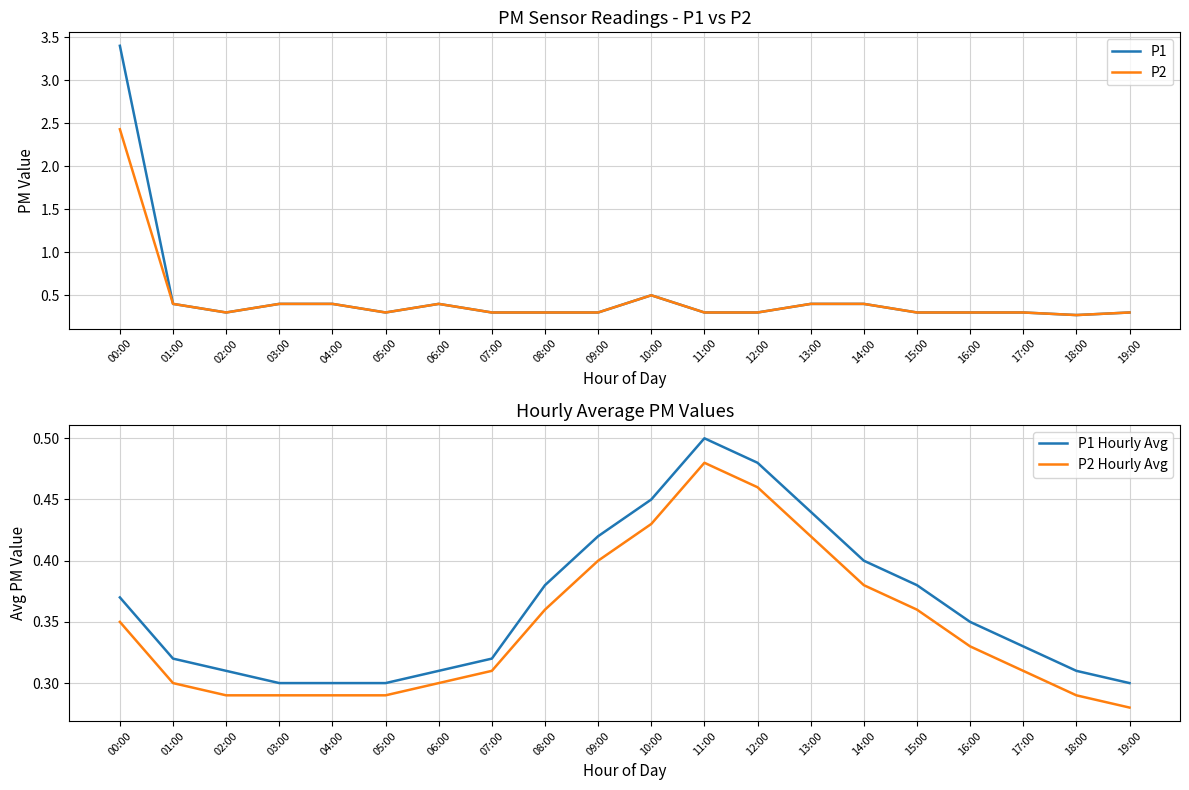

What is the sum of the P2 Hourly Avg values at 19:00 and 03:00?

0.6